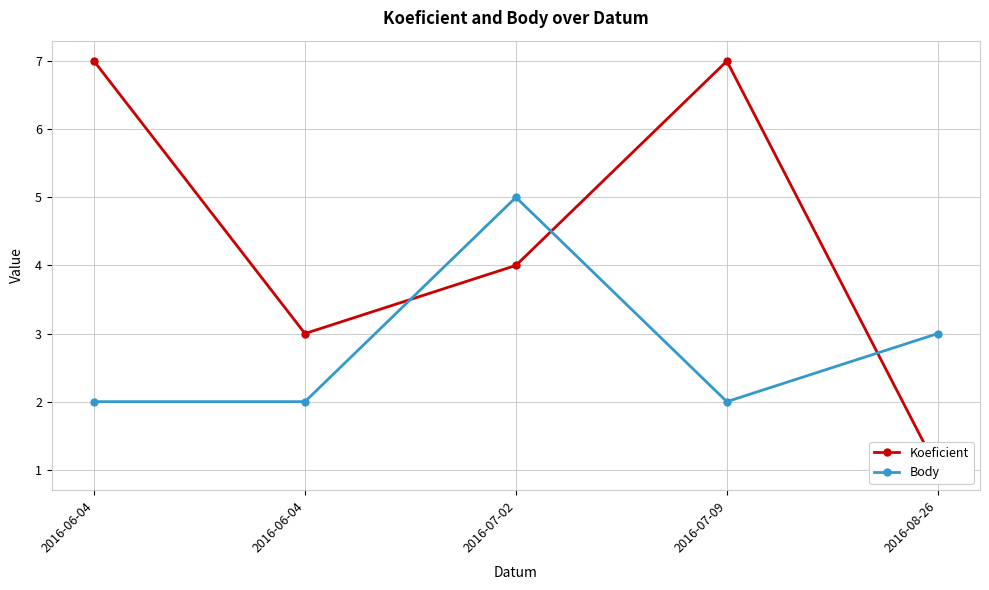

Where do Body and Koeficient first cross each other?

2016-06-04 and 2016-07-02